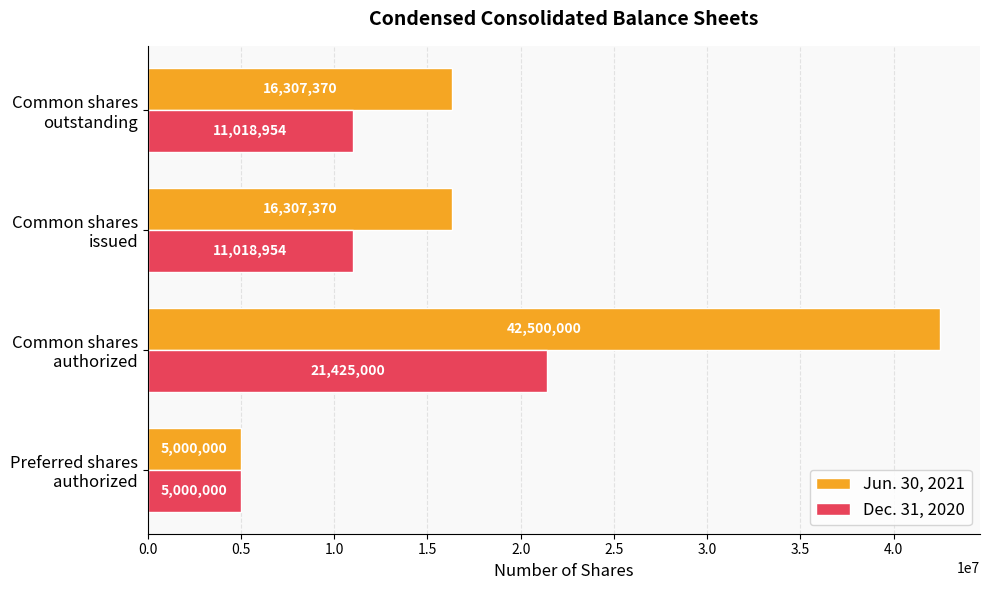

Which series has the largest range (max minus min)?

Jun. 30, 2021